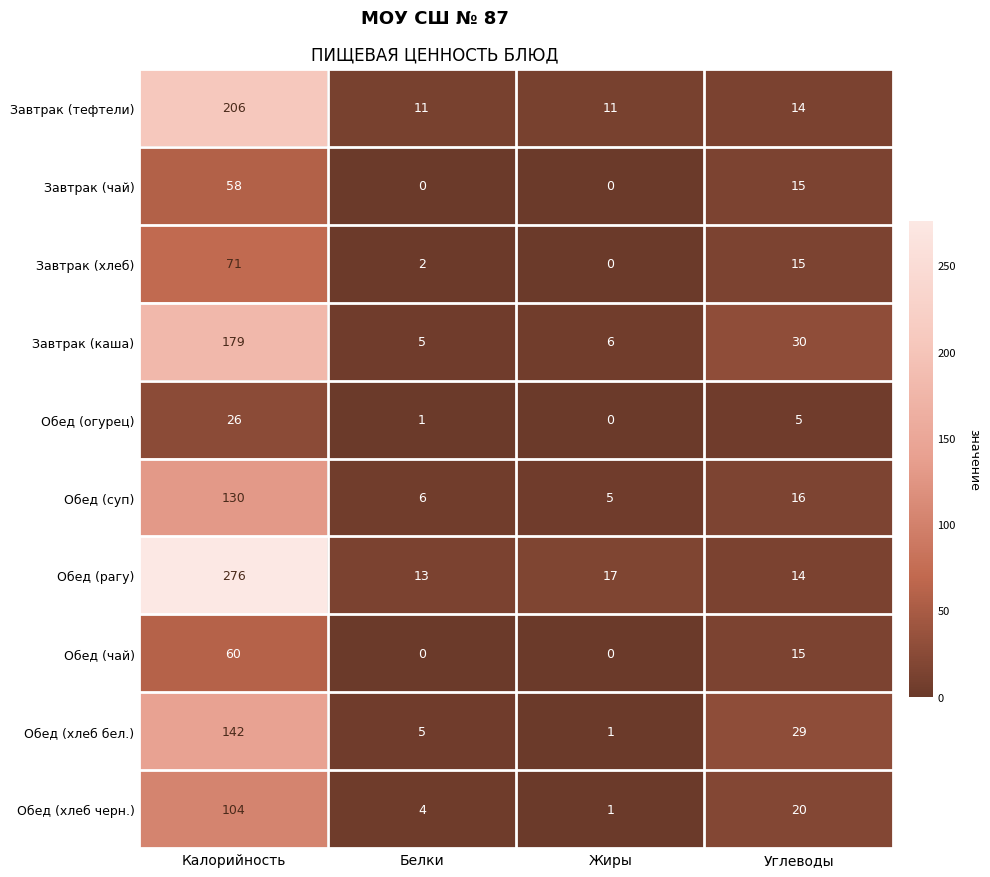

Rank the series by their maximum value, from lowest to highest.

Обед (огурец), Завтрак (чай), Обед (чай), Завтрак (хлеб), Обед (хлеб черн.), Обед (суп), Обед (хлеб бел.), Завтрак (каша), Завтрак (тефтели), Обед (рагу)